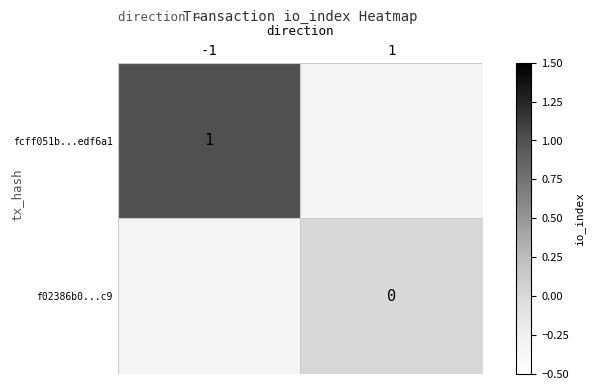

The fcff051b...edf6a1 series shows 1 at -1. True or false?

True